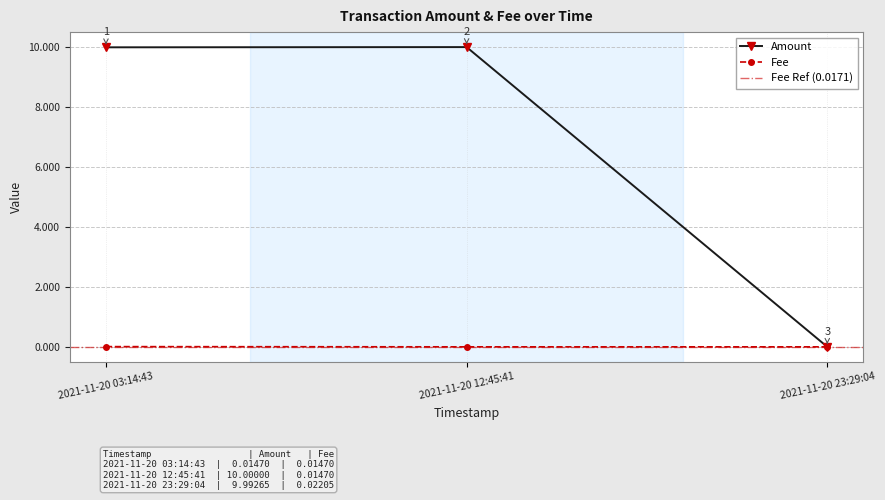

At which category does the chart reach its peak across all series?

2021-11-20 12:45:41